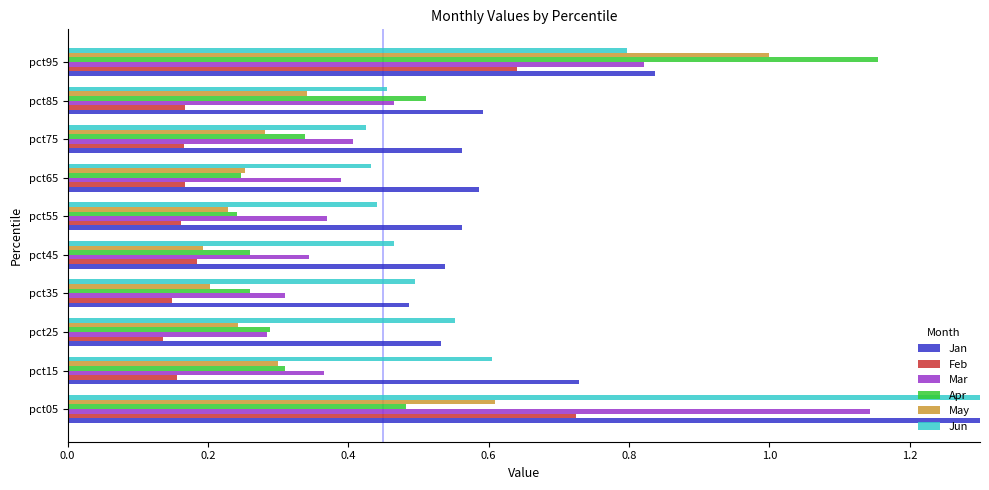

True or false: Feb has a value of 0.1 at pct85.

False